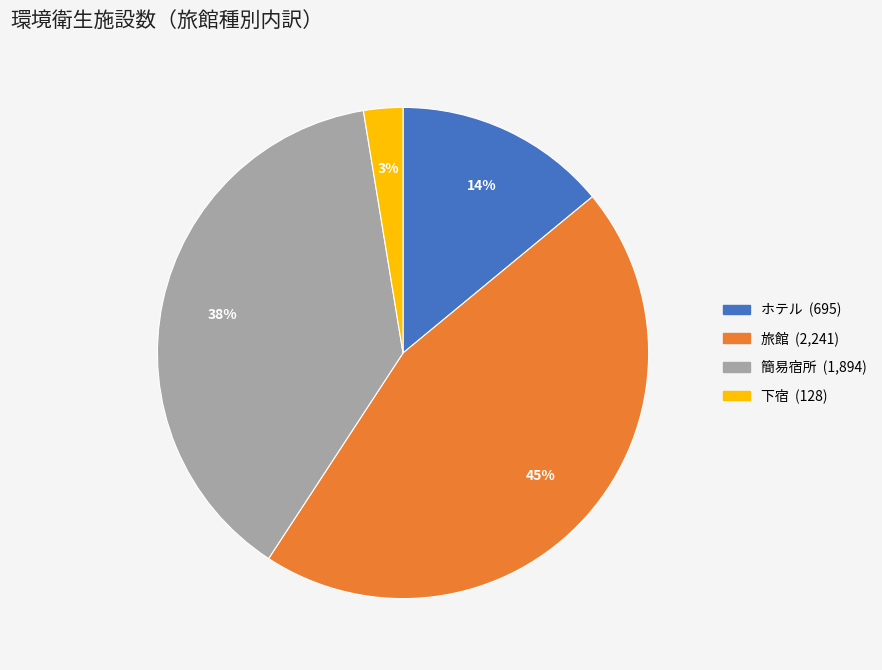

To the nearest percent, what is the difference between the 旅館 and ホテル slice percentages?

31%